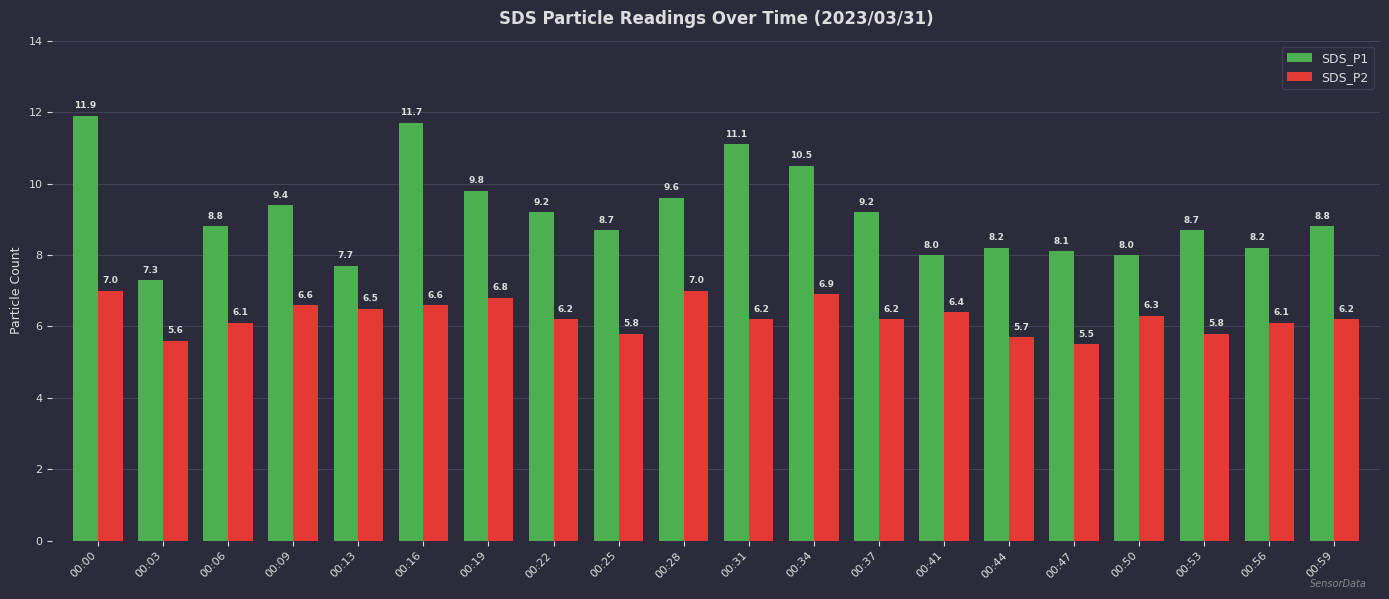

Which category has the lowest value across all series?

00:47